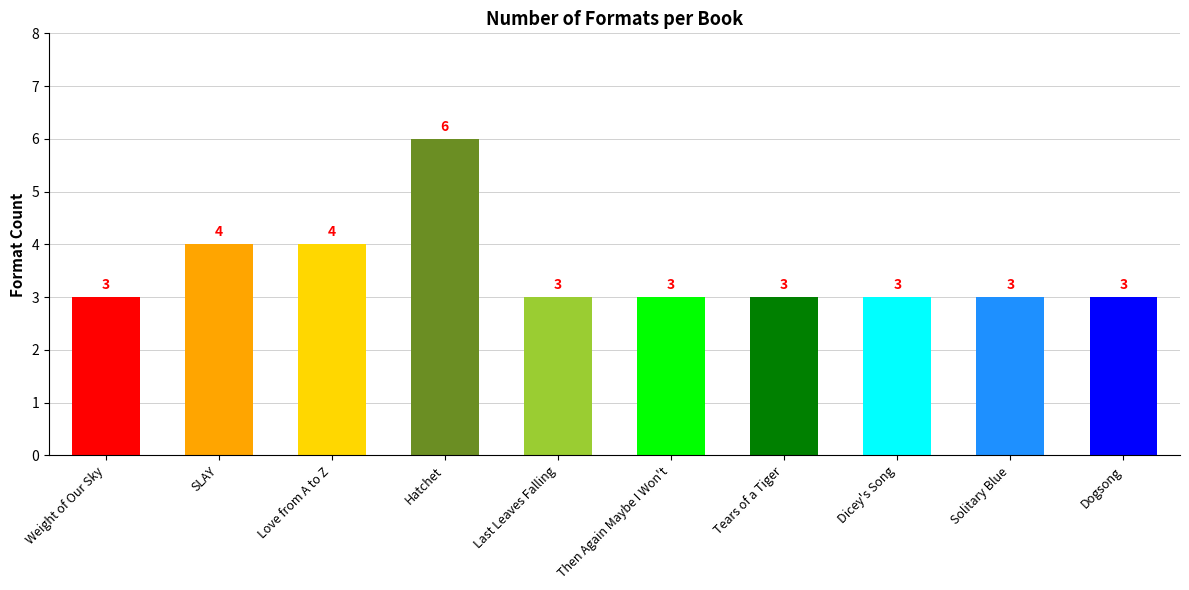

Count the values in the range 3 to 4.

9